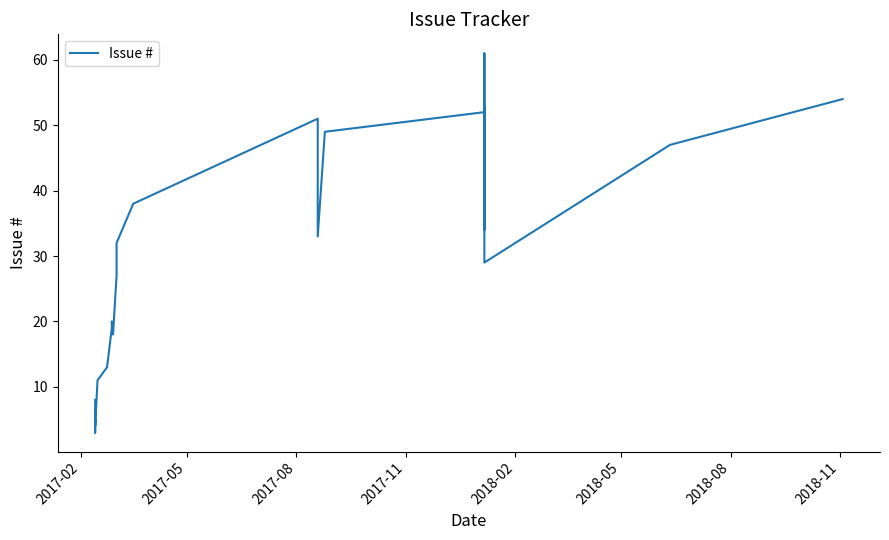

What is the value of the 13th point from the left?

38